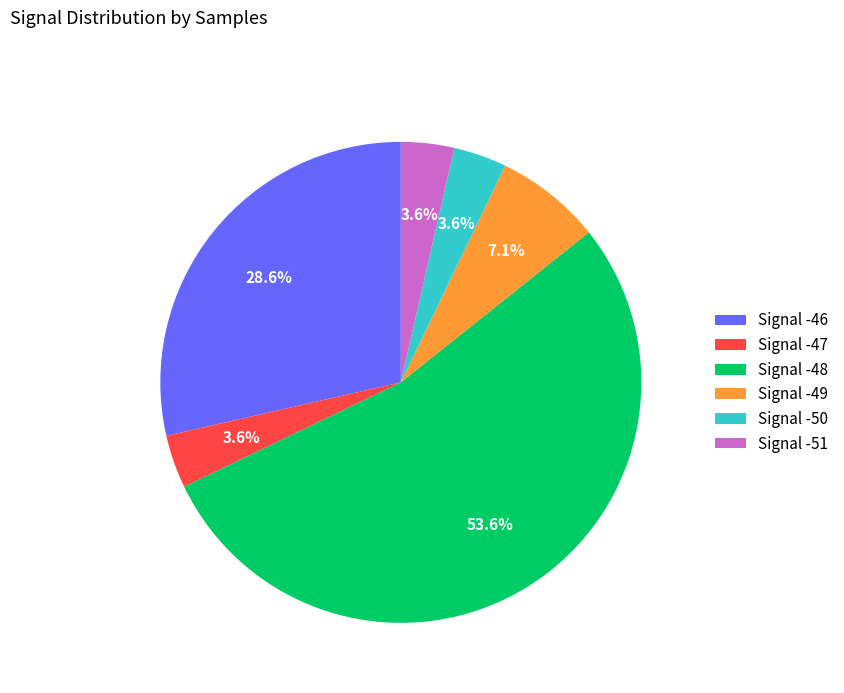

What percentage do Signal -49 and Signal -51 together represent?

10.7%